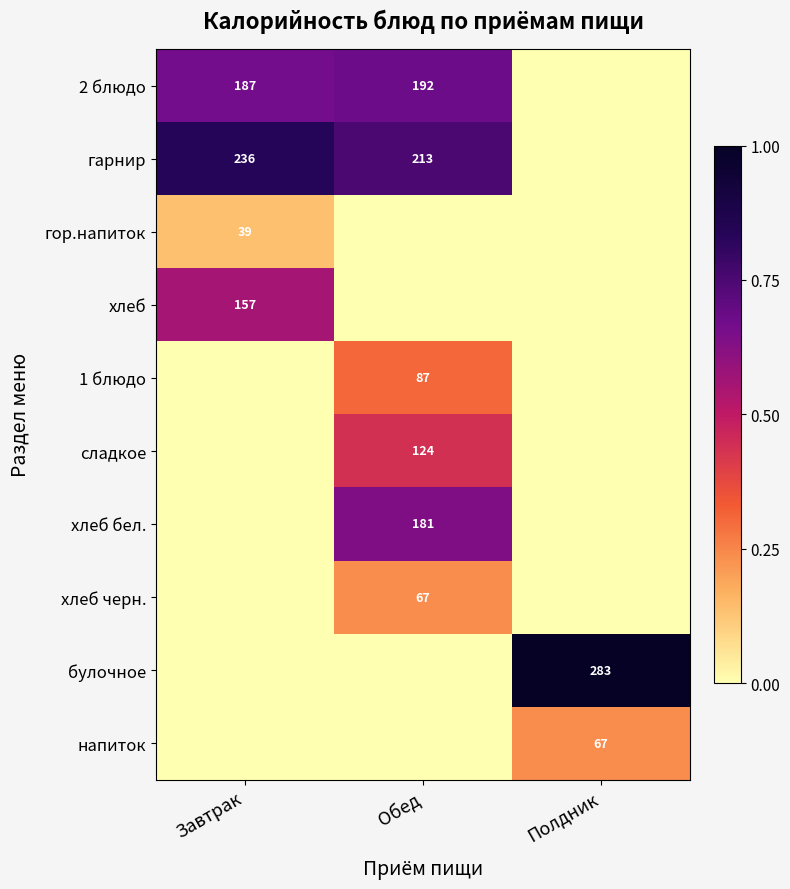

Is it true that 1 блюдо equals 42 at Обед?

False